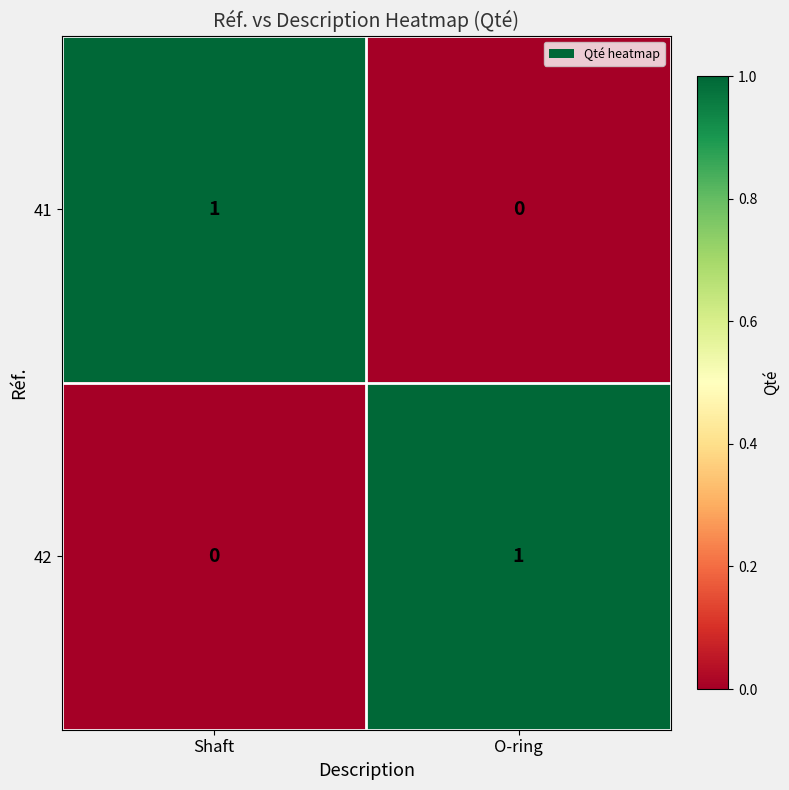

Rank the categories by 41 value from lowest to highest.

O-ring, Shaft